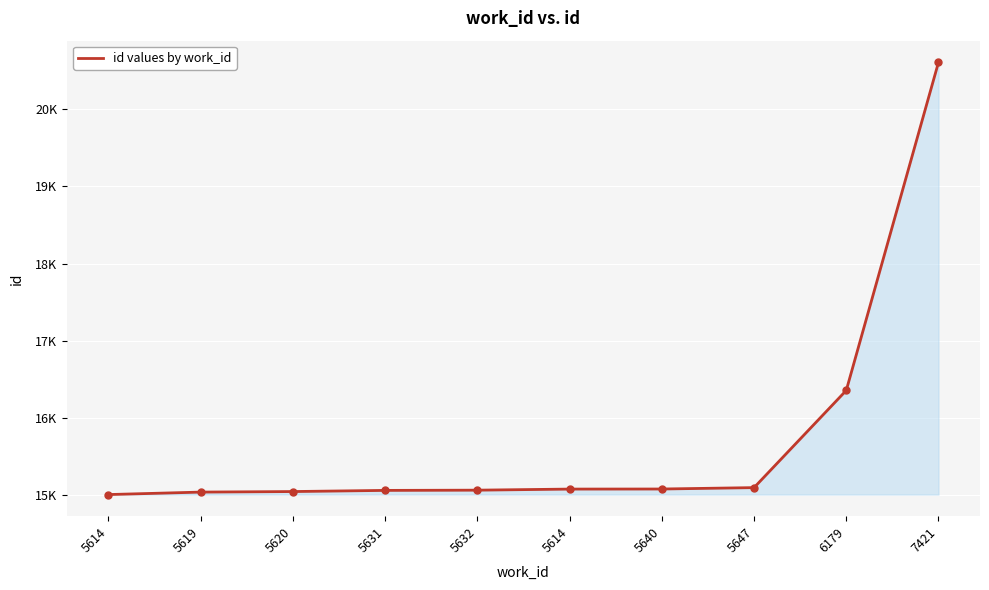

The value at 5620 is 3692. True or false?

False